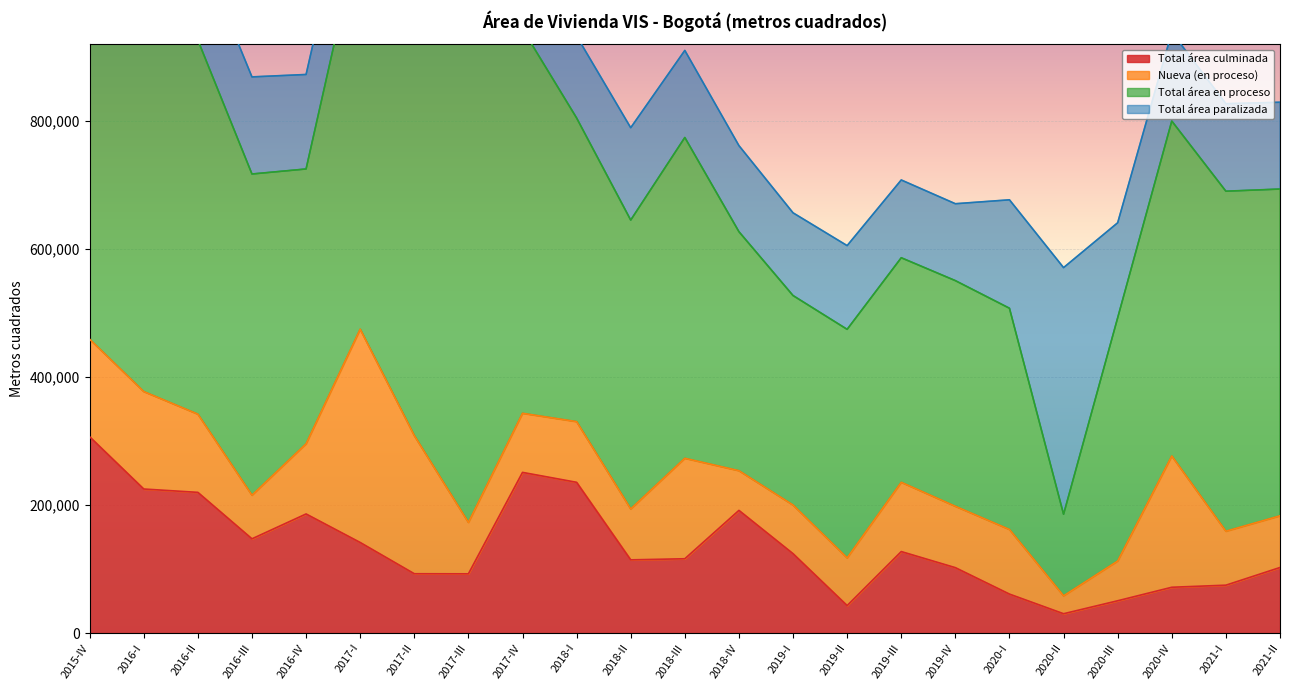

What are all the series names shown in the legend?

Total área culminada, Nueva (en proceso), Total área en proceso, Total área paralizada